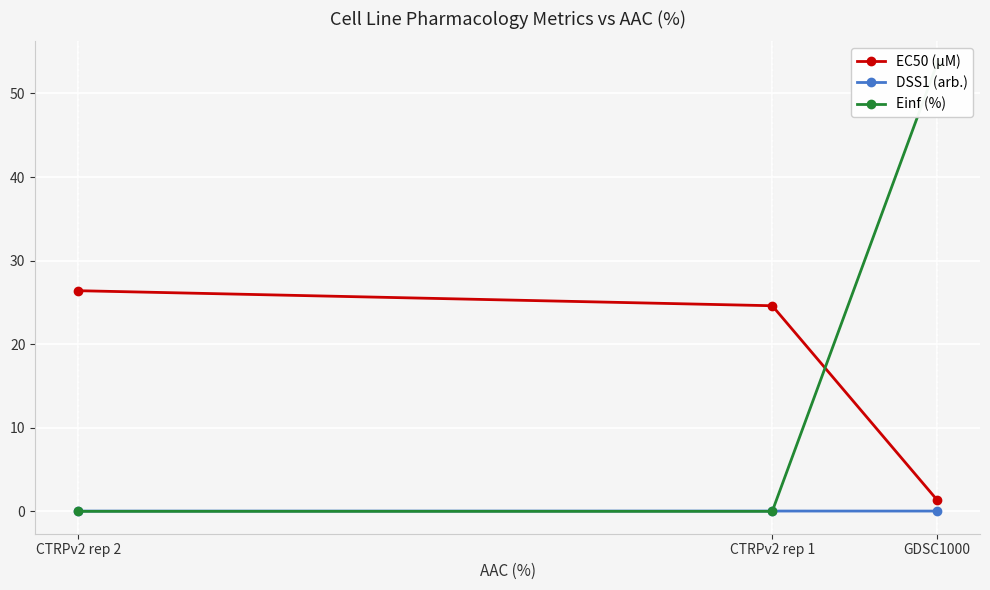

Is the value of EC50 (µM) at GDSC1000 greater than the value of DSS1 (arb.) at CTRPv2 rep 1?

Yes